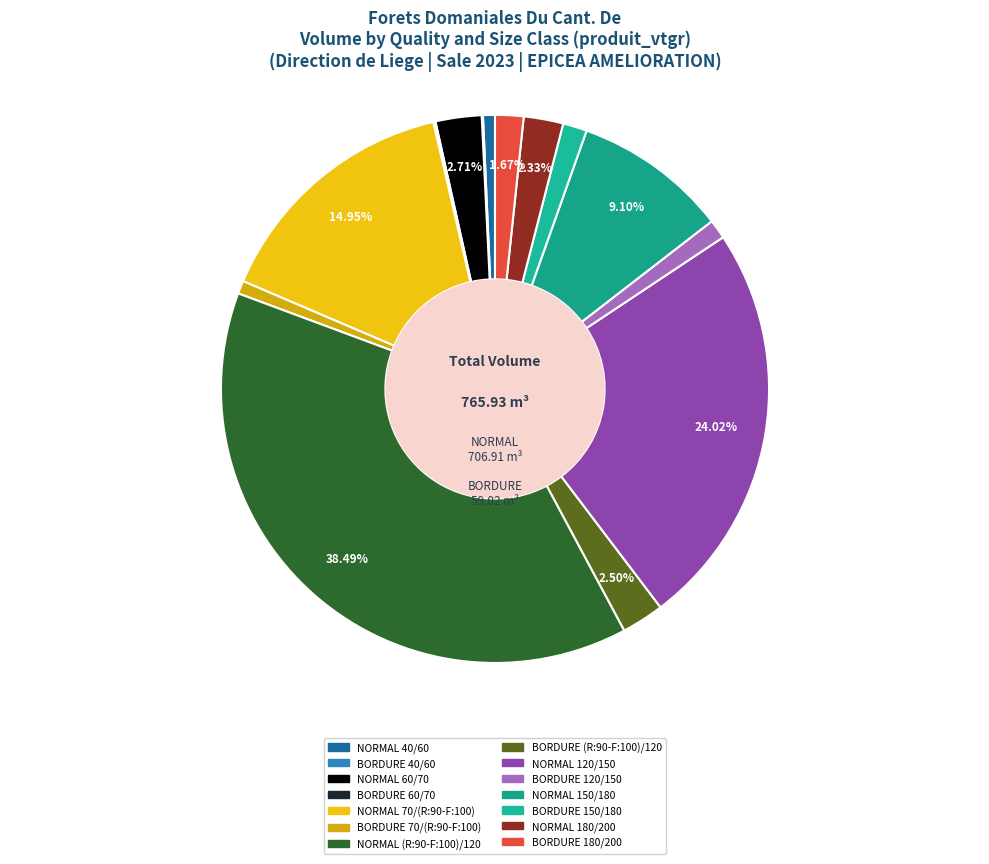

What percentage is the NORMAL 180/200 slice, to the nearest percent?

2%